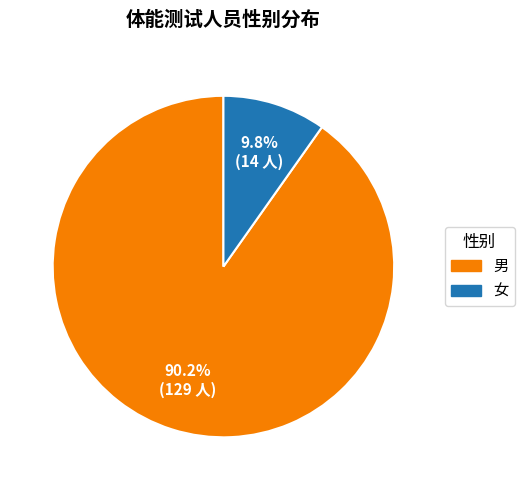

To the nearest percent, what is the combined percentage of 女 and 男?

100%